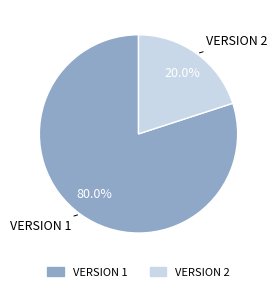

Which slice is the largest?

VERSION 1